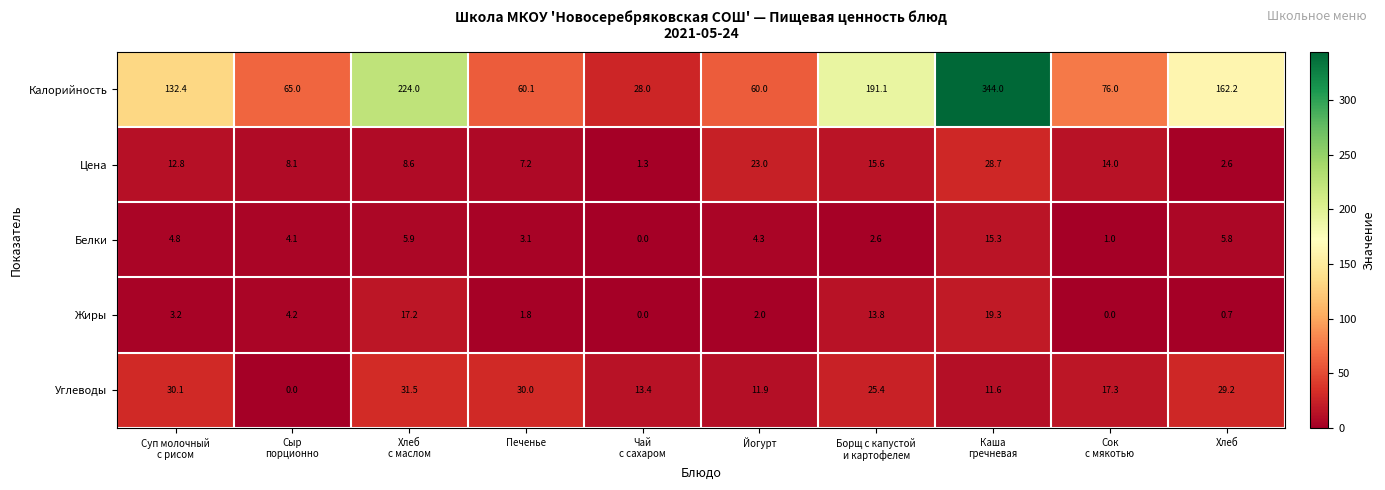

At how many categories does at least one series exceed 244?

1